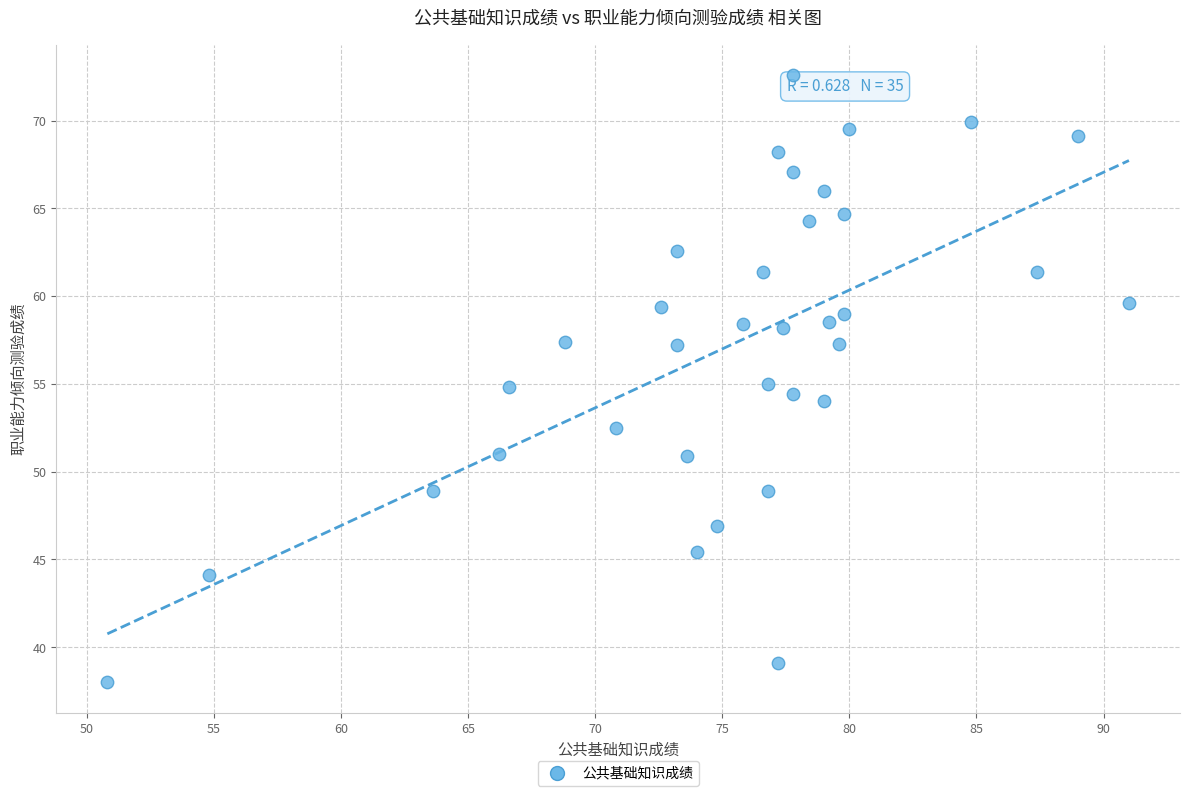

What is the range of X values (max minus min)?

40.2